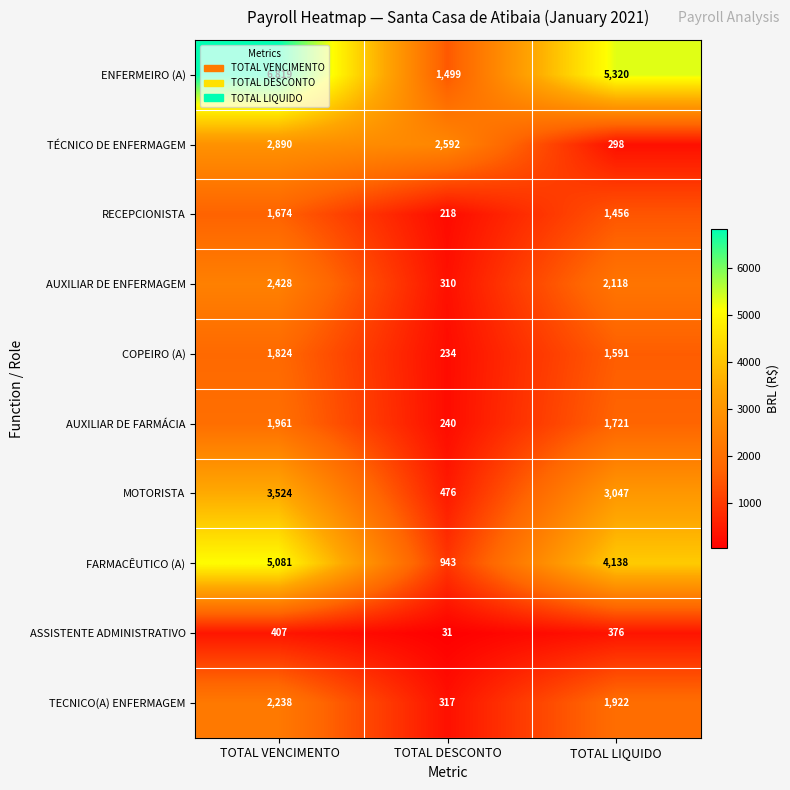

Which category has the lowest value across all series?

TOTAL DESCONTO